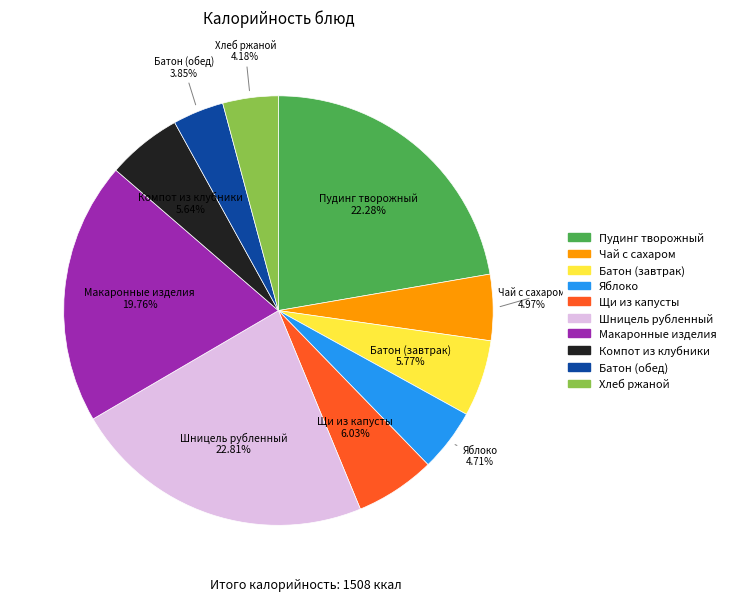

Is there any slice that represents more than half of the pie?

No